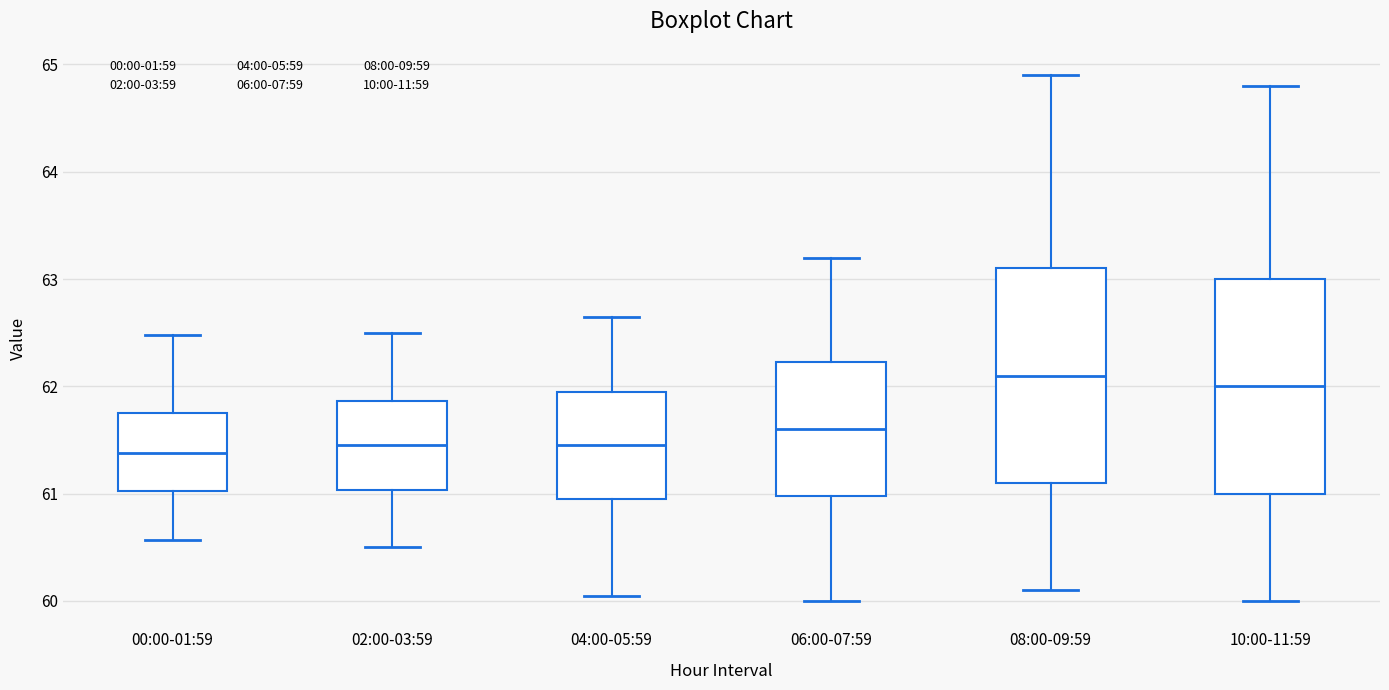

Which box has the highest median line?

08:00-09:59